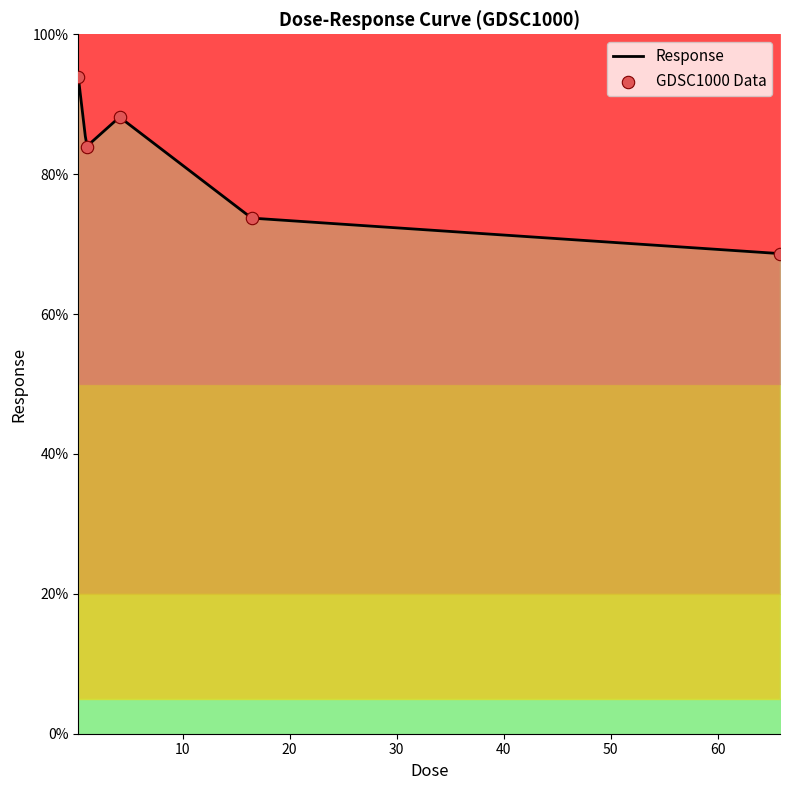

What is the change in value from 1.02813 to 4.1125?

+4.2